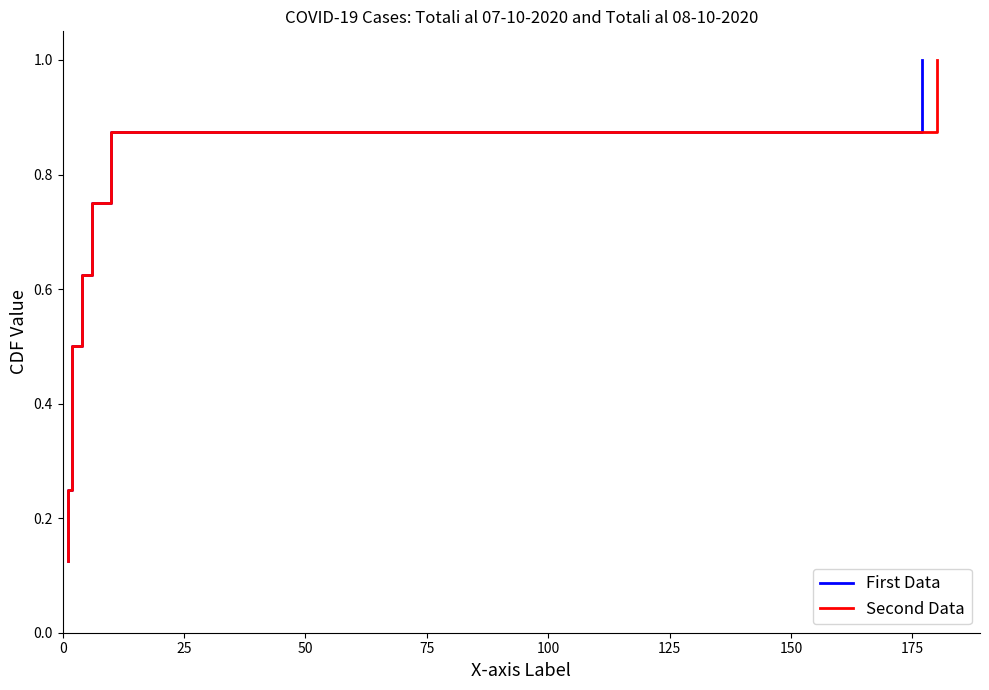

What is the greatest value displayed?

1.0